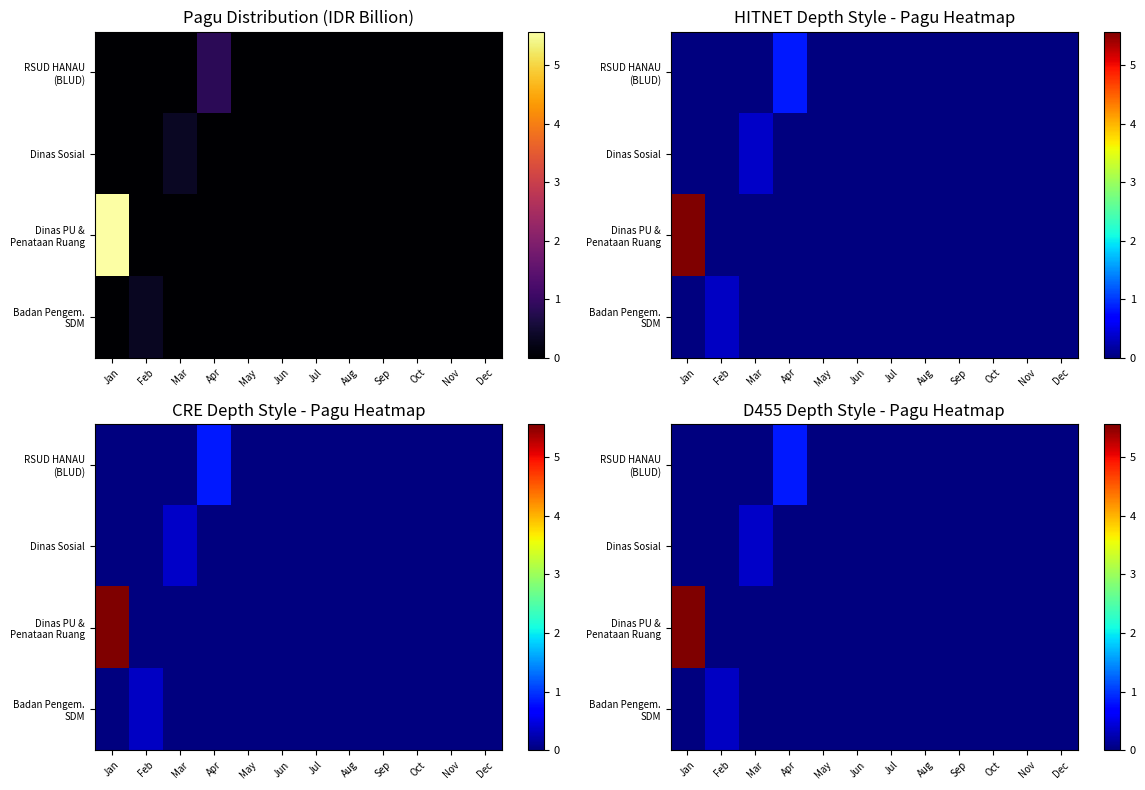

At Jan, list the series in order from smallest to largest.

RSUD HANAU (BLUD), Dinas Sosial, Badan Pengem. SDM, Dinas PU & Penataan Ruang